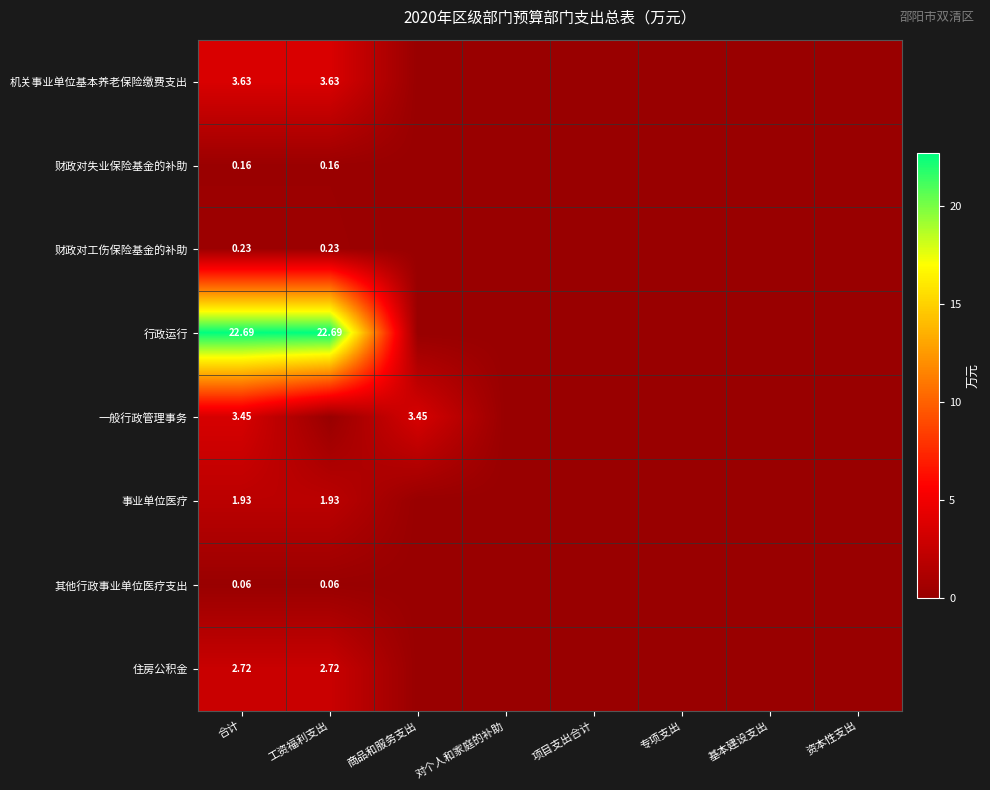

How many categories are shown in the chart?

8